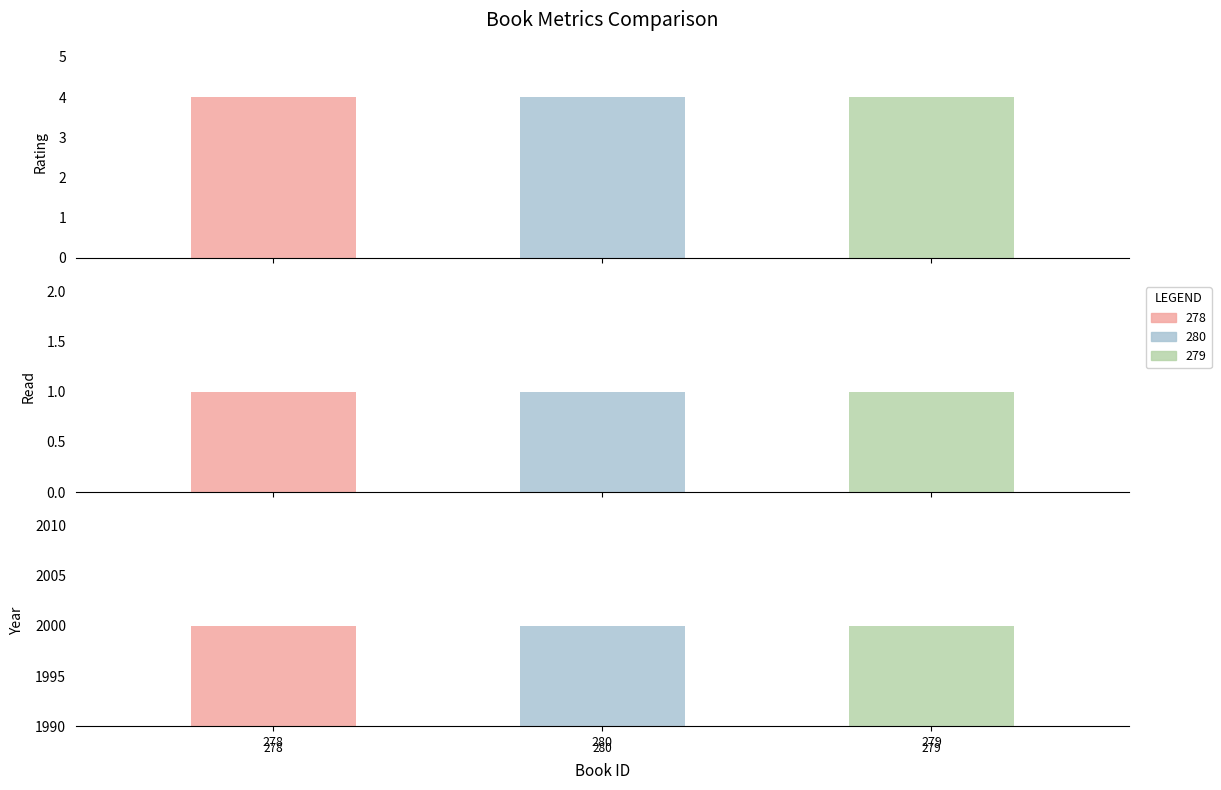

At which label does 278 reach its minimum?

read